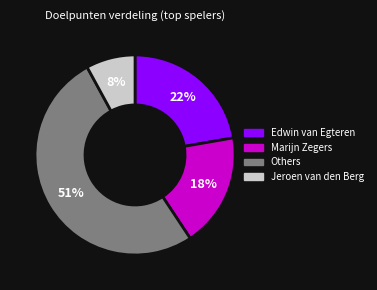

To the nearest percent, what is the difference between the largest and smallest slice percentages?

43%